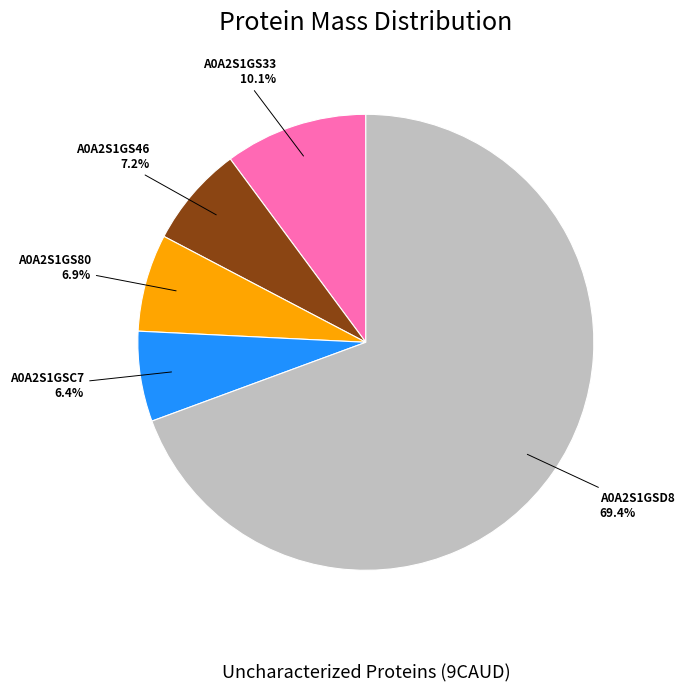

Approximately how many times larger is the value at A0A2S1GS46 compared to A0A2S1GS33?

0.7